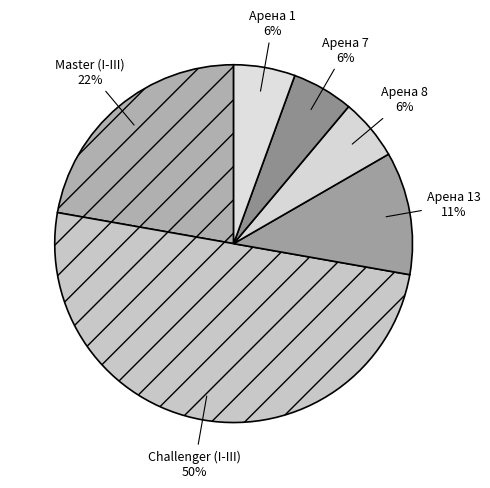

Is the sum of Master (I-III) and Арена 8 greater than half?

No